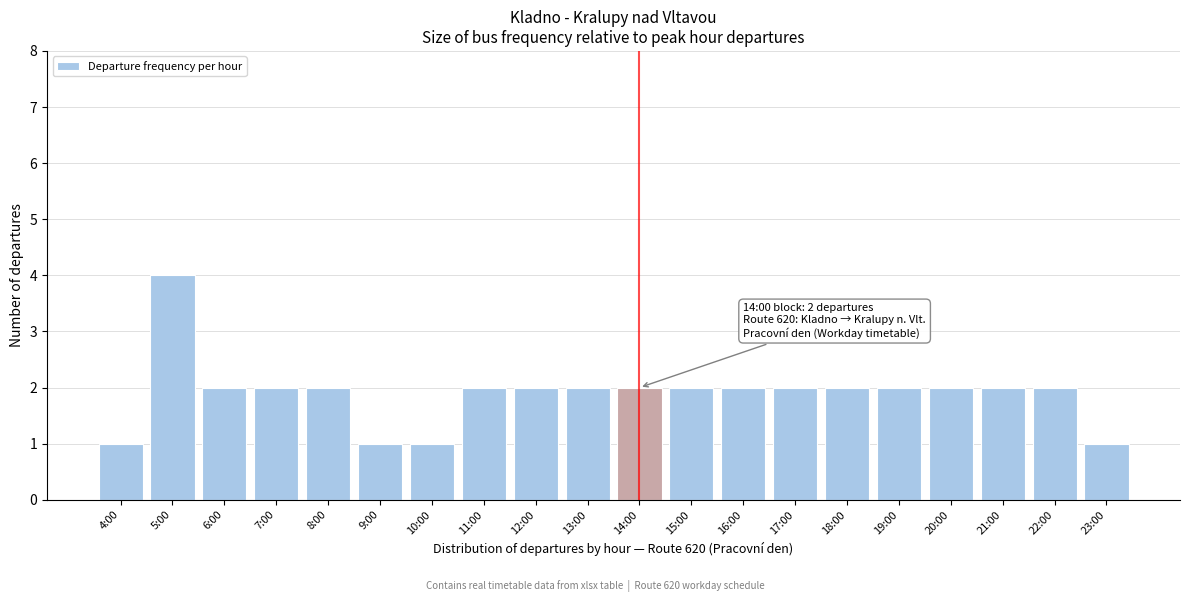

Reading right to left, transcribe all the data shown in this chart.

23:00=1	22:00=2	21:00=2	20:00=2	19:00=2	18:00=2	17:00=2	16:00=2	15:00=2	14:00=2	13:00=2	12:00=2	11:00=2	10:00=1	9:00=1	8:00=2	7:00=2	6:00=2	5:00=4	4:00=1